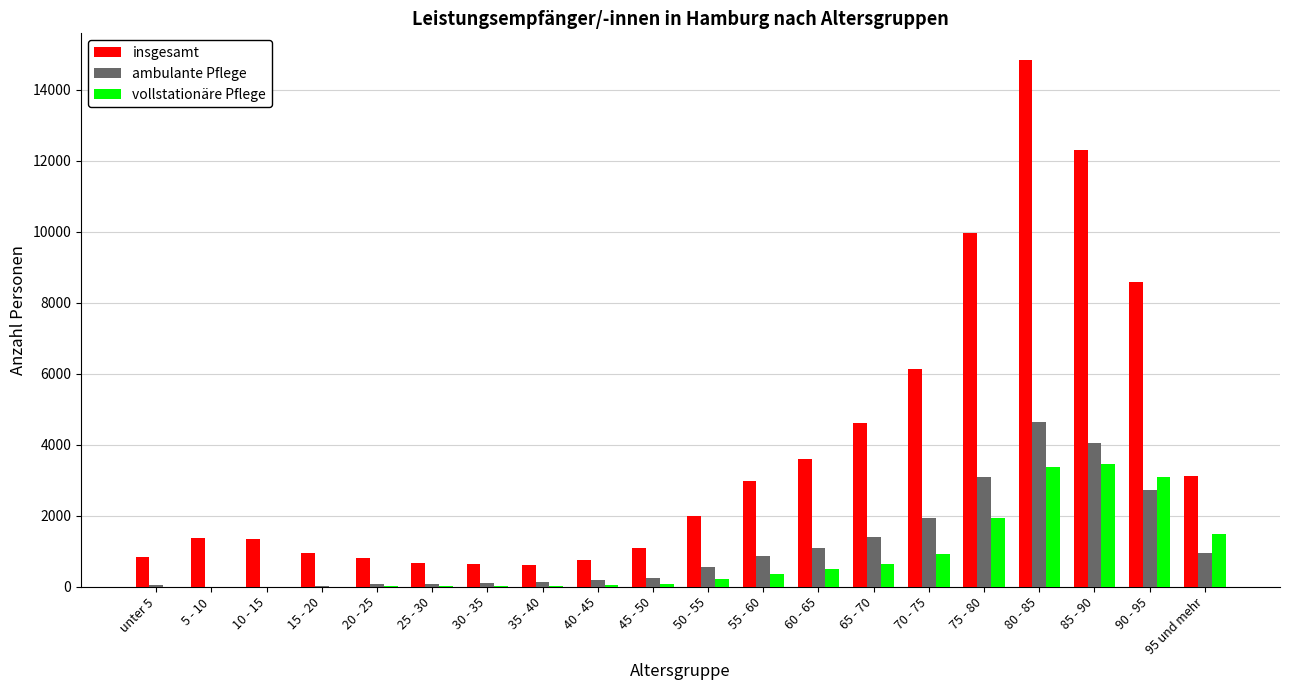

What is the sum of all vollstationäre Pflege values?

16273